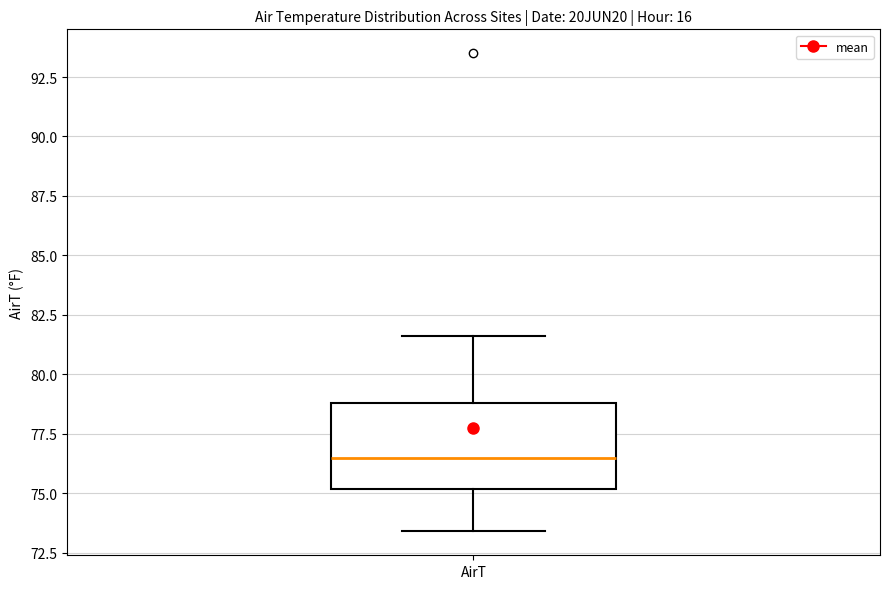

Read this box plot against the y-axis: the position of the median line, the range covered by the box, and the ends of both whiskers. The values are not printed on the chart, so give them approximately, as read against the axis.

median 76.5, box 75.0 to 79.0, whiskers 73.5 to 81.5